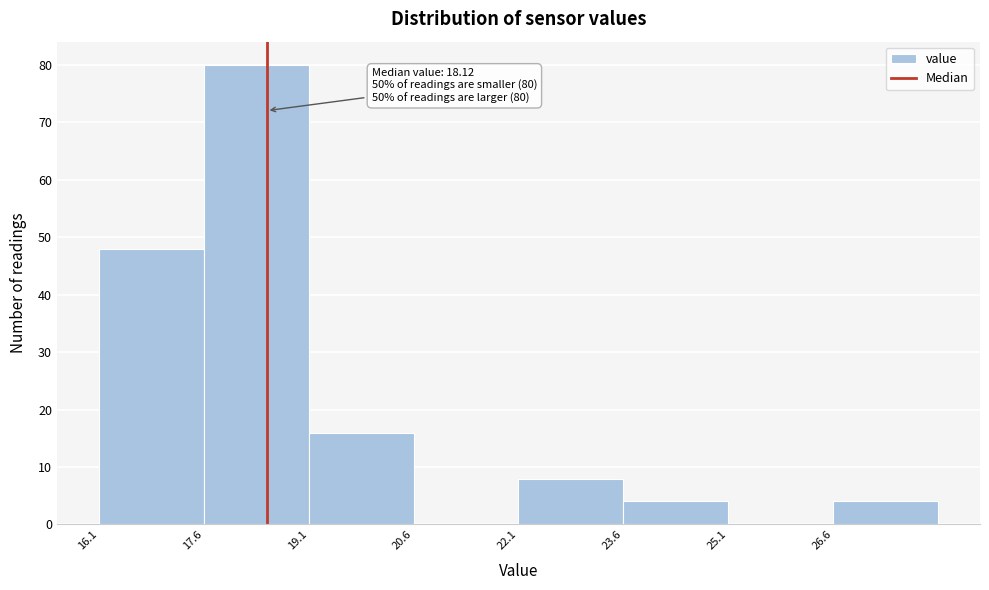

Over which range of the x-axis is the bar tallest?

17.6 to 19.1